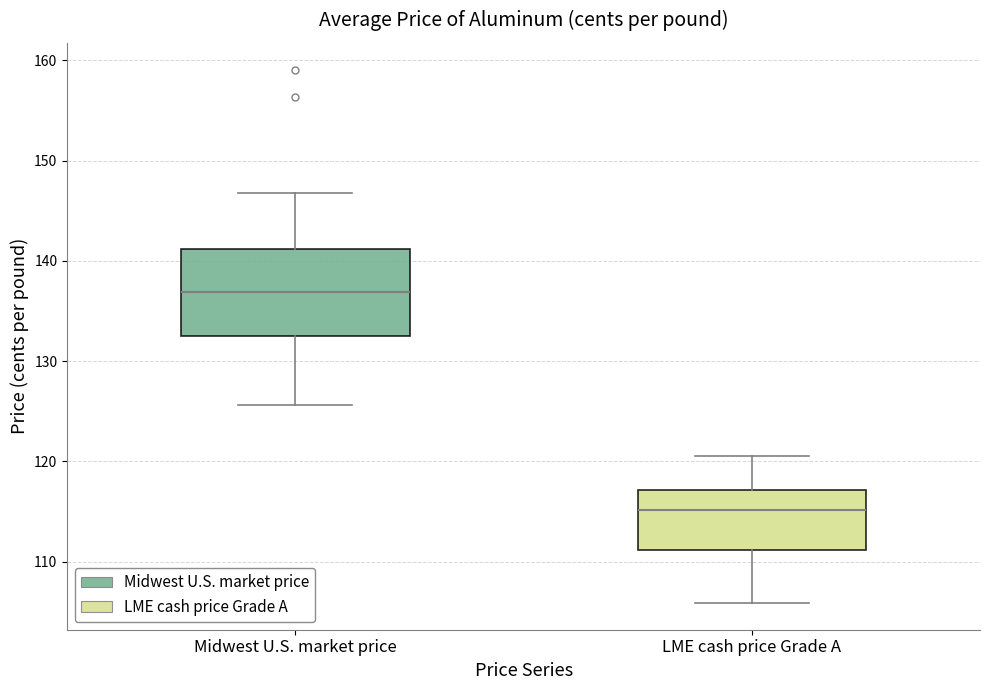

Which box has the highest median line?

Midwest U.S. market price